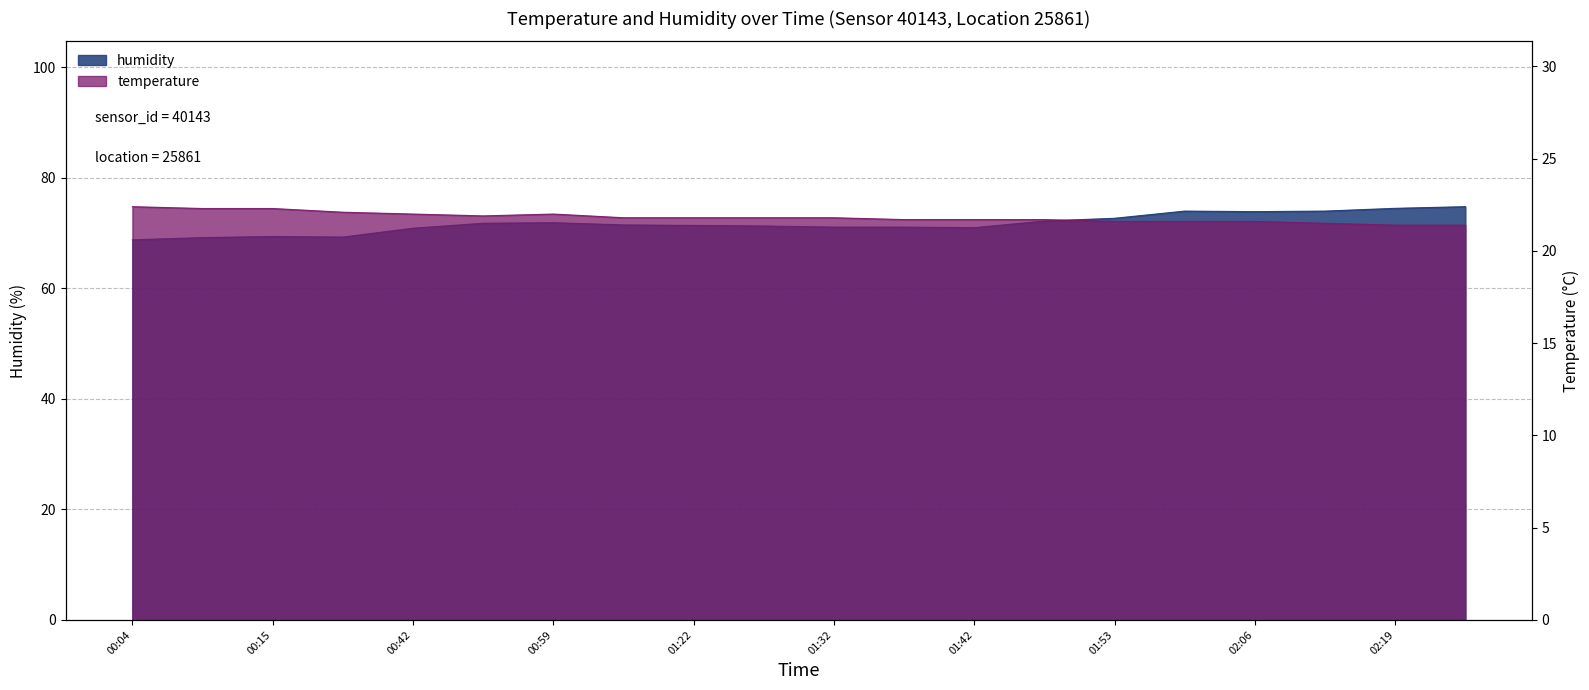

What position from the right is 01:53?

6